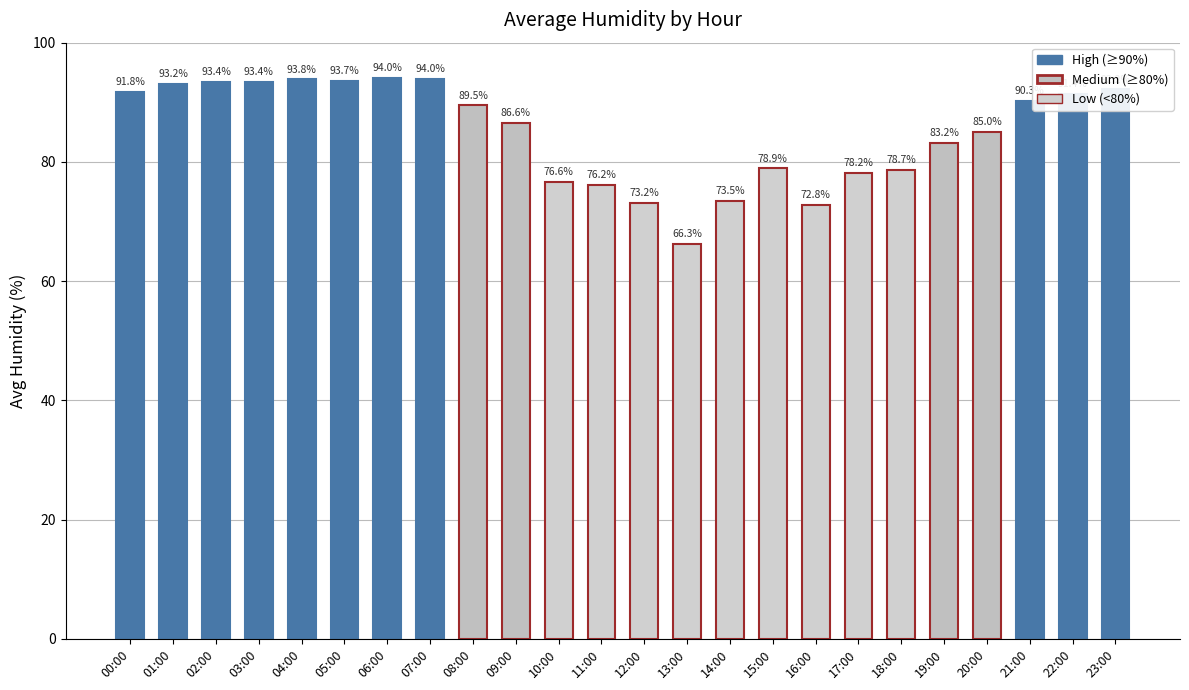

What is the change in value from 13:00 to 17:00?

+11.9